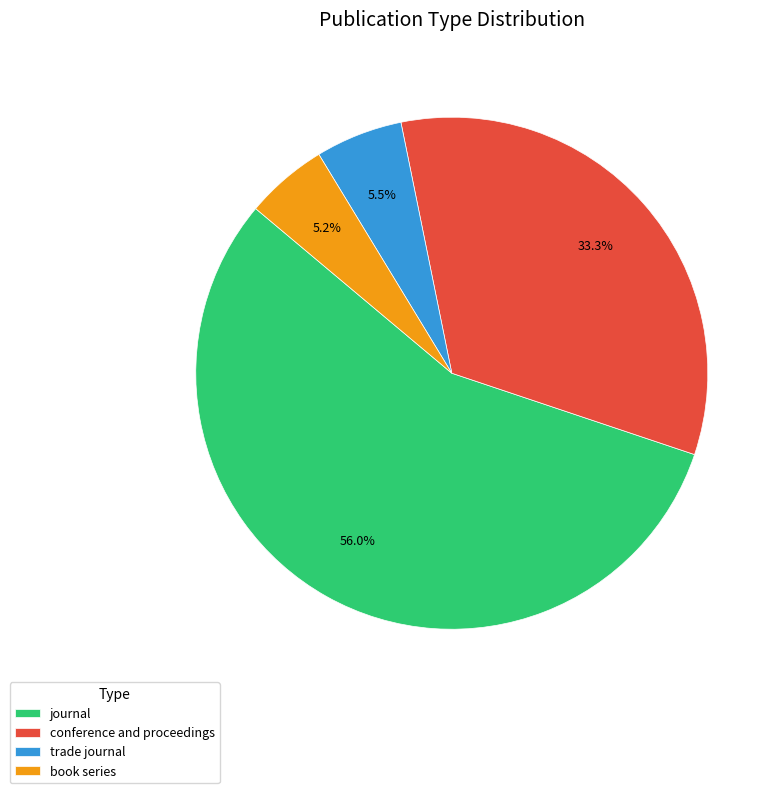

To the nearest percent, what is the combined percentage of journal and book series?

61%